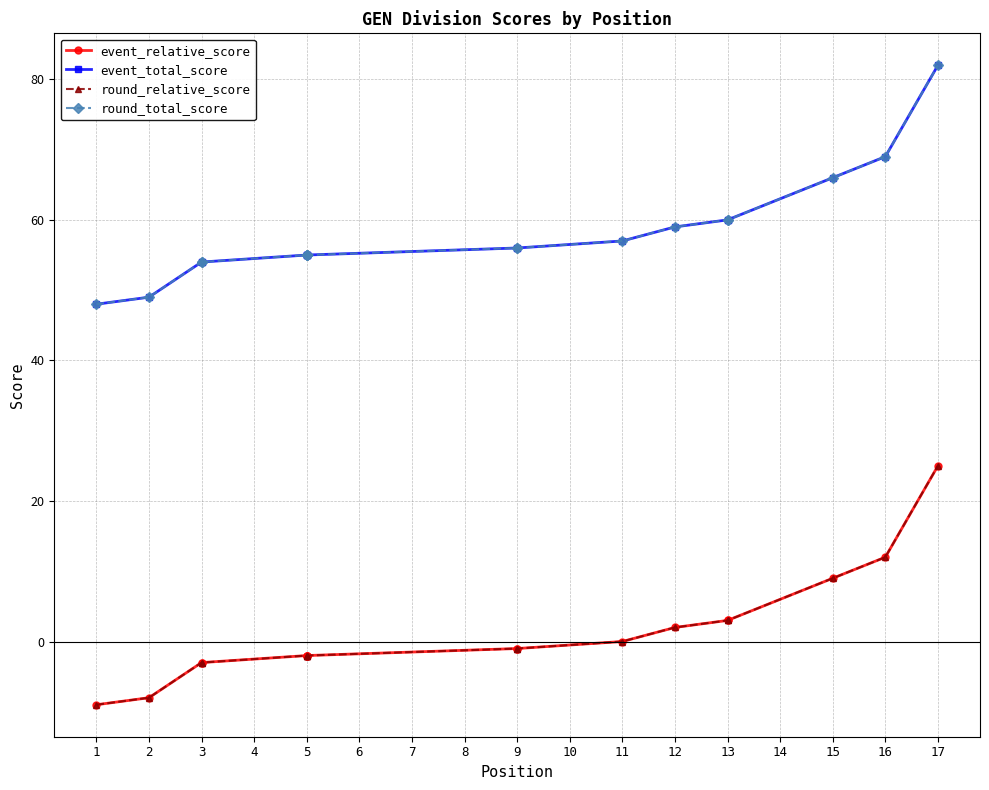

What are all the series names shown in the legend?

event_relative_score, event_total_score, round_relative_score, round_total_score